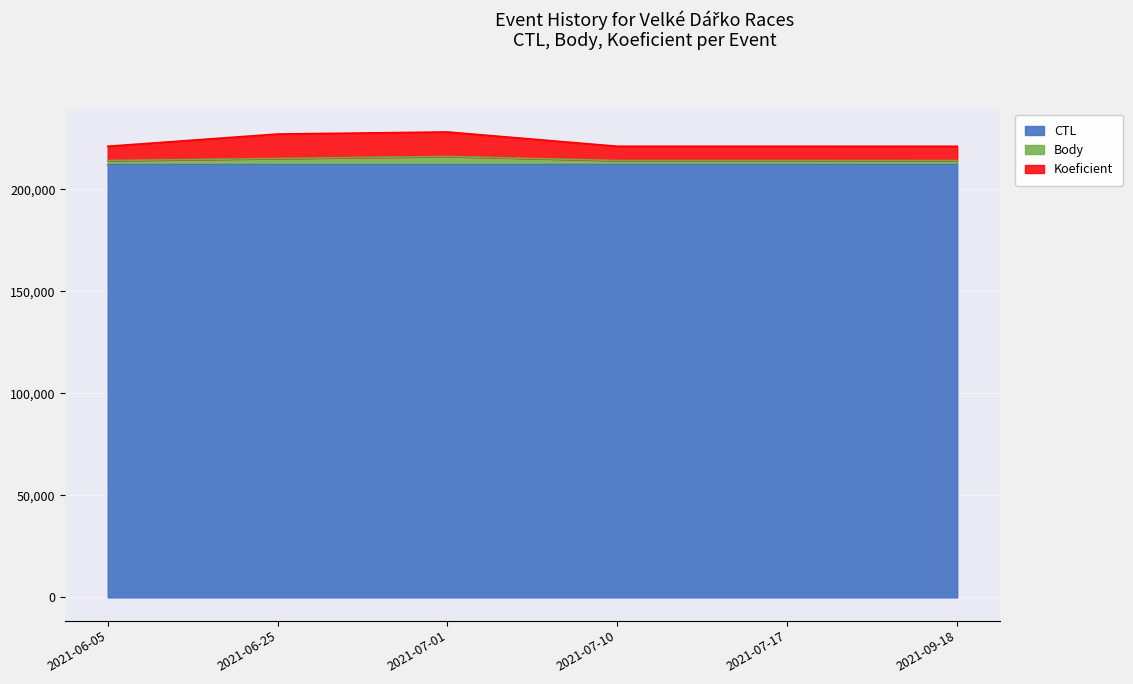

True or false: CTL and Body intersect in this chart.

False